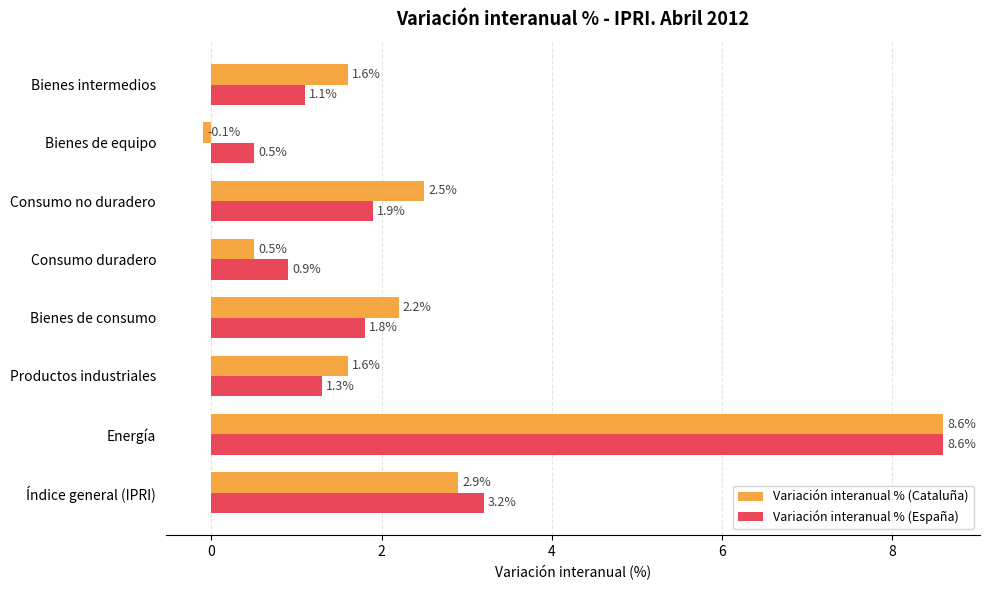

What is the total value across all series at Índice general (IPRI)?

6.1